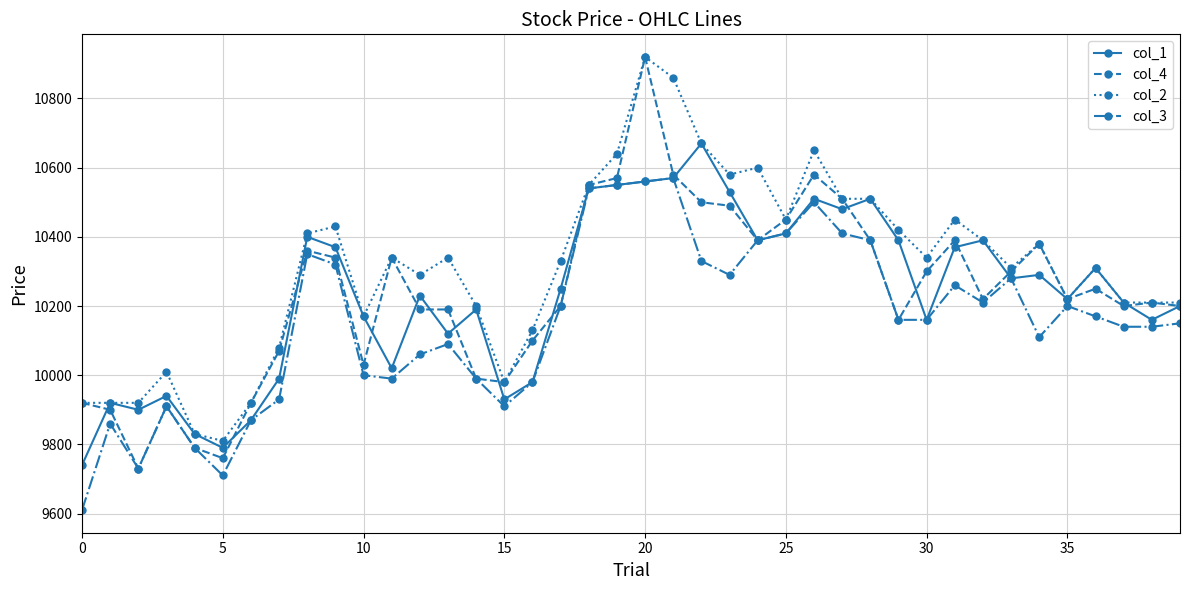

Which series has the largest total across all categories?

col_2